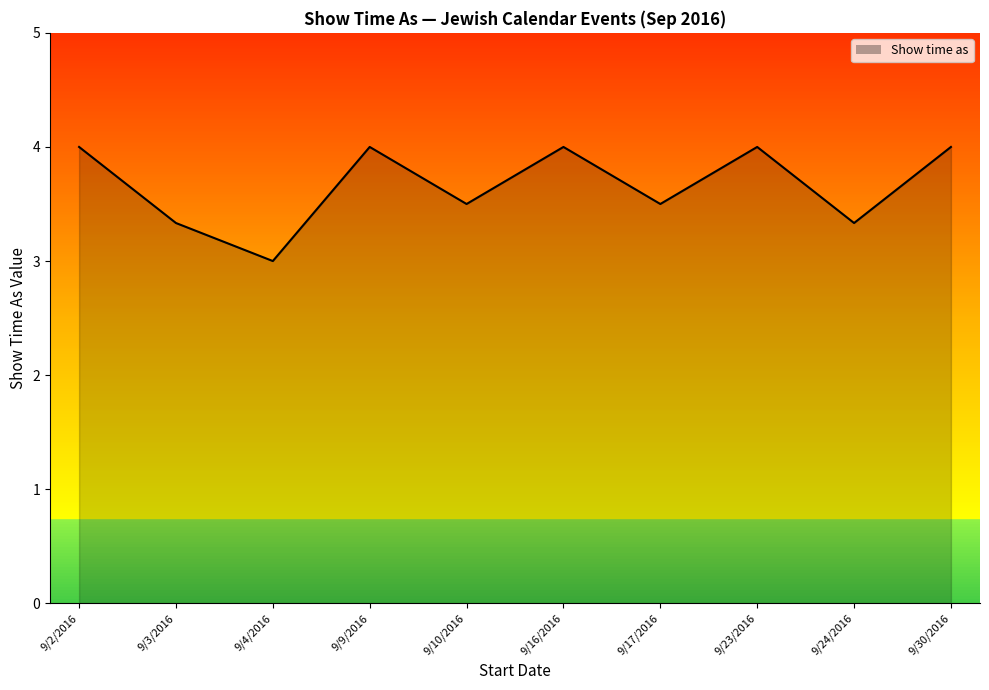

Which has a higher value, 9/4/2016 or 9/16/2016?

9/16/2016